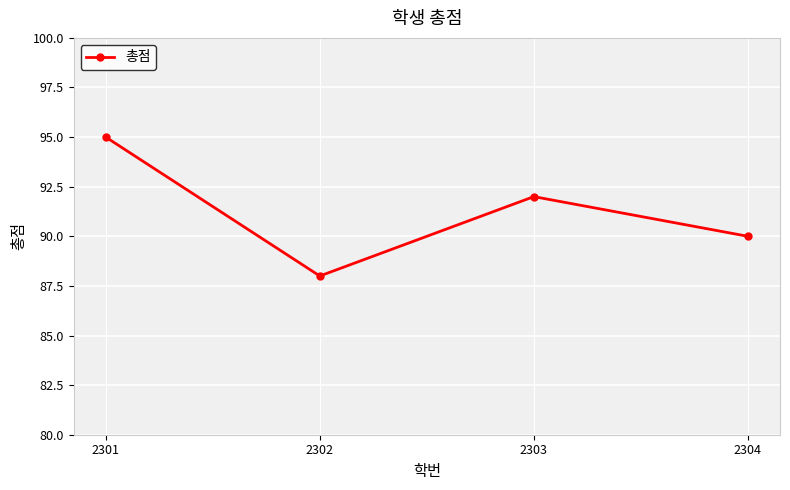

Where is the first local minimum?

2302